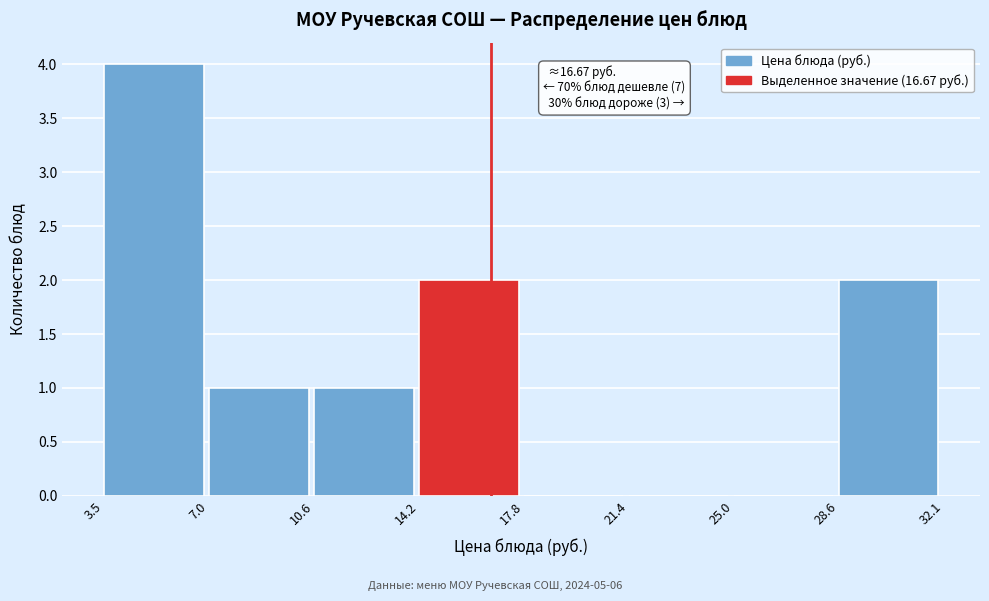

Which range on the x-axis has the tallest bar?

3.5 to 7.0